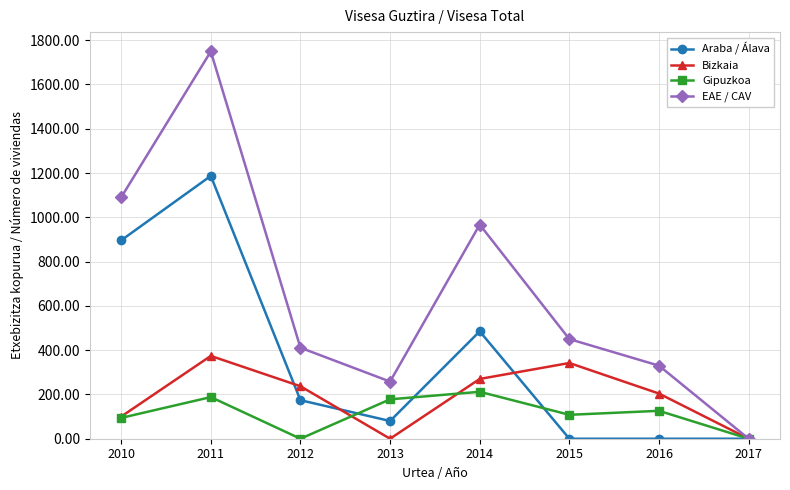

At which category does the chart reach its peak across all series?

2011